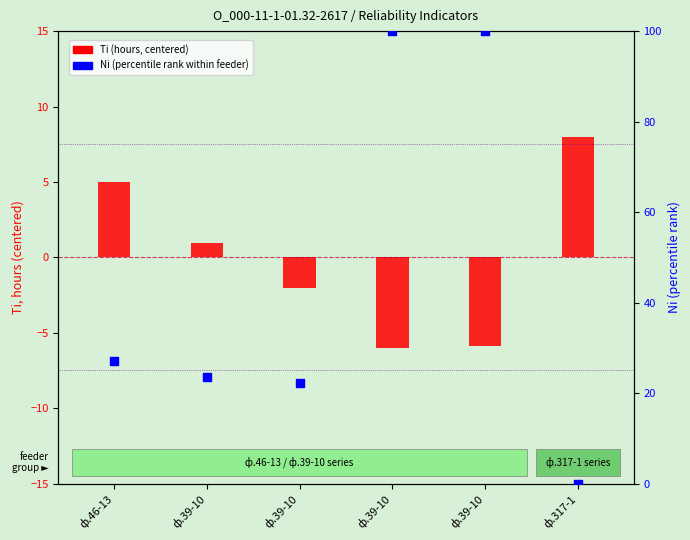

Which series reaches the maximum Y coordinate?

Ni (percentile rank within feeder)